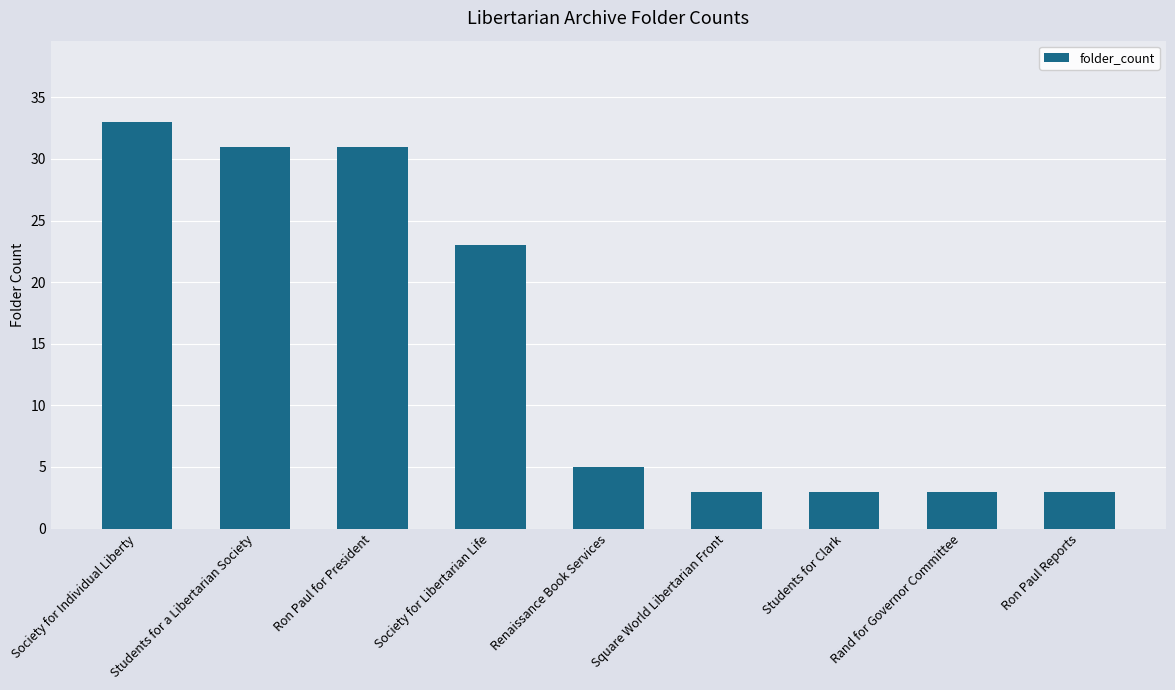

What is the sum of all values?

135